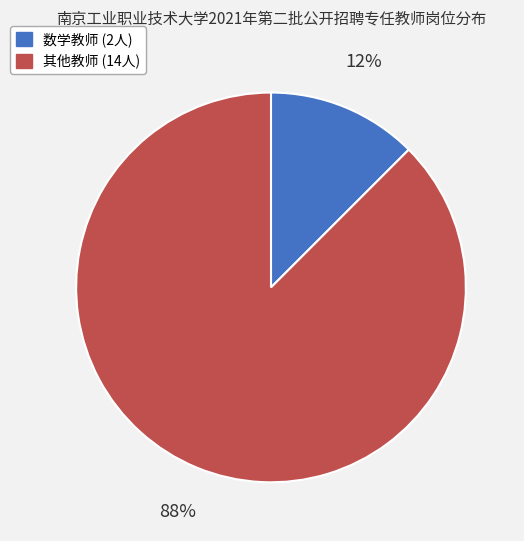

To the nearest percent, what is the average slice percentage?

50%